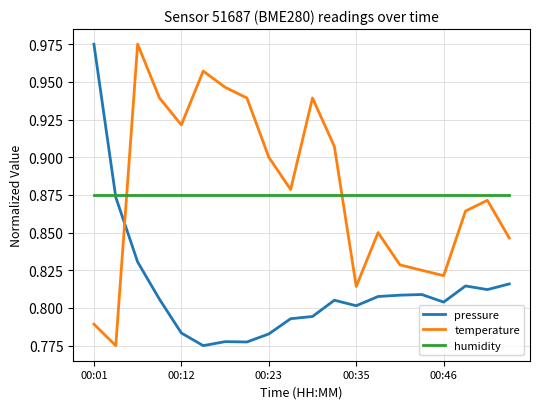

How many intersections are there between temperature and pressure?

1